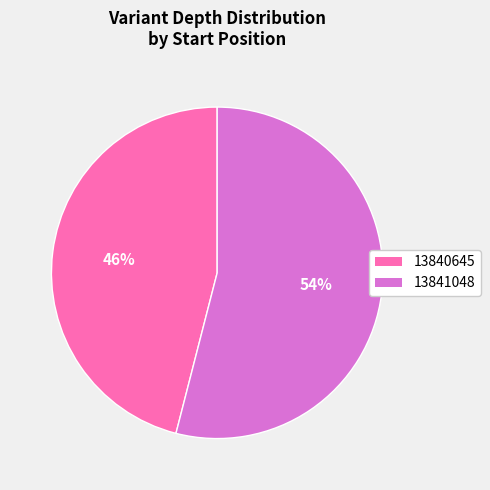

Do 13840645 and 13841048 together represent more than half of the pie?

Yes